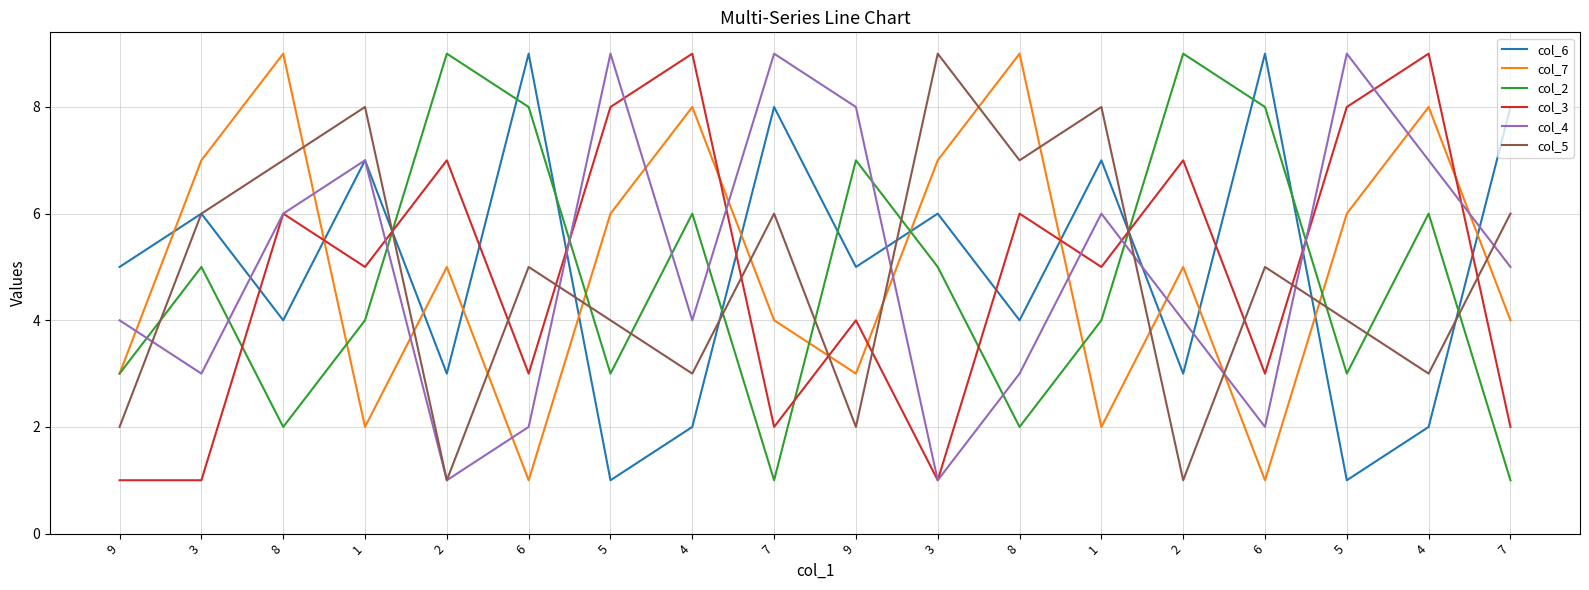

Where is col_5 nearest to the value 5?

6